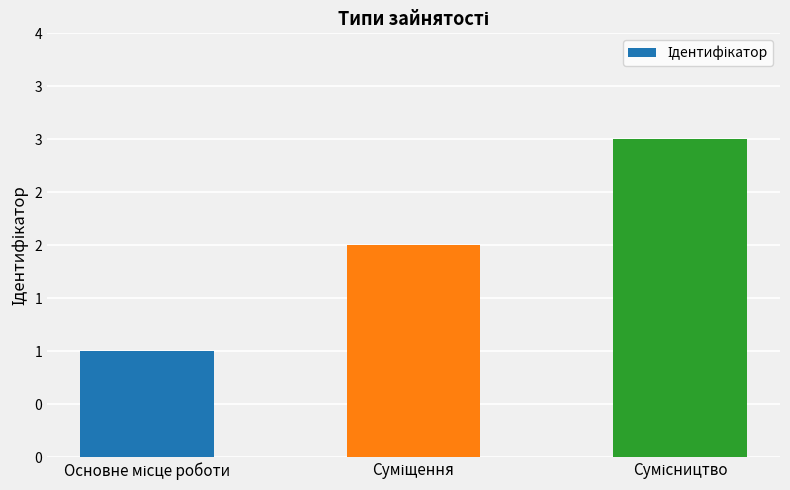

Reading right to left, transcribe all the data shown in this chart.

3	2	1